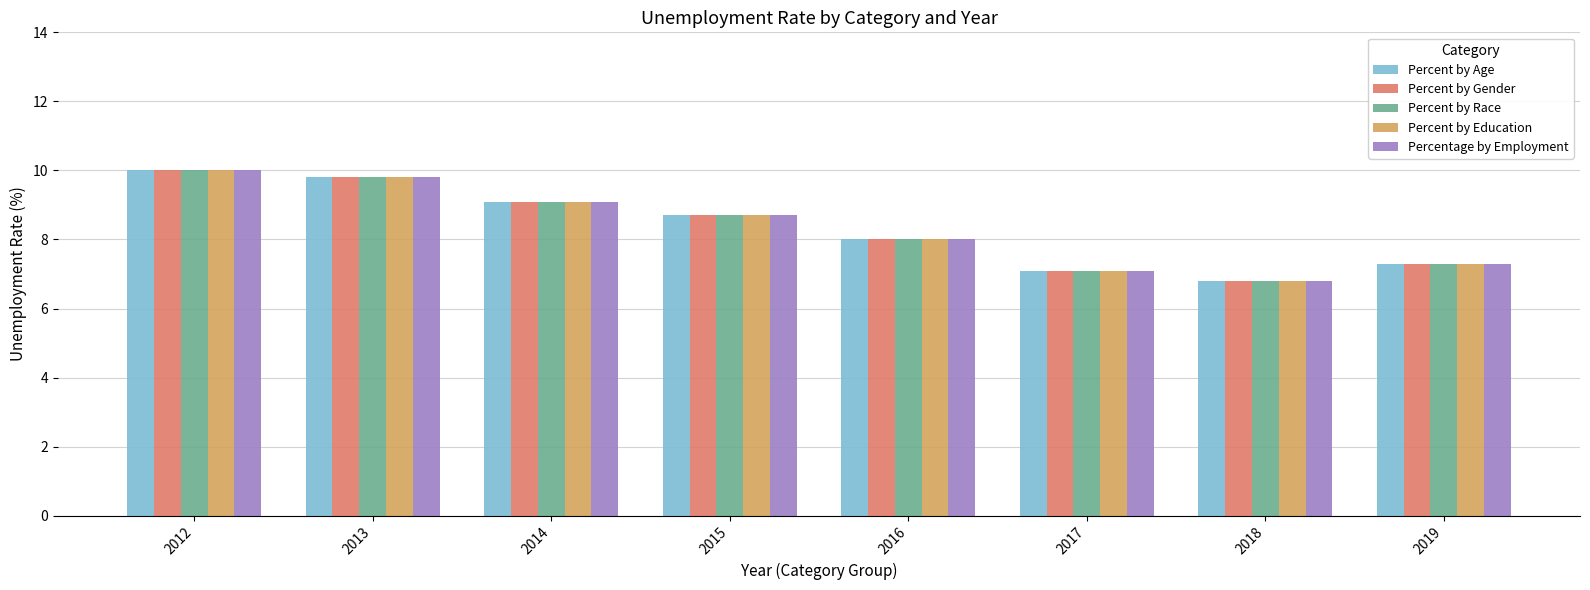

At which label does Percent by Race first exceed 8?

2012